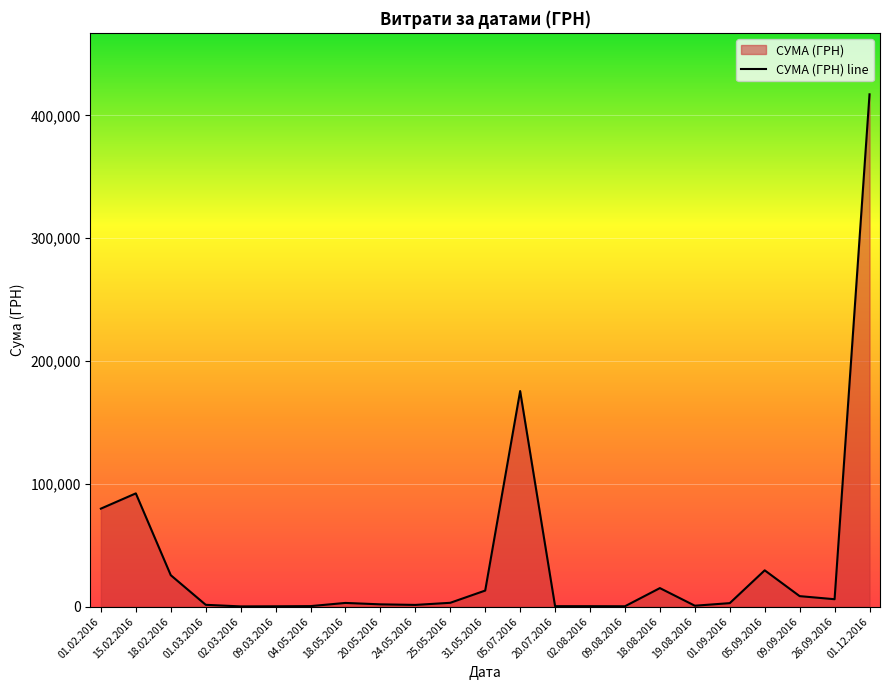

What is the label of the 6th point from the right?

19.08.2016